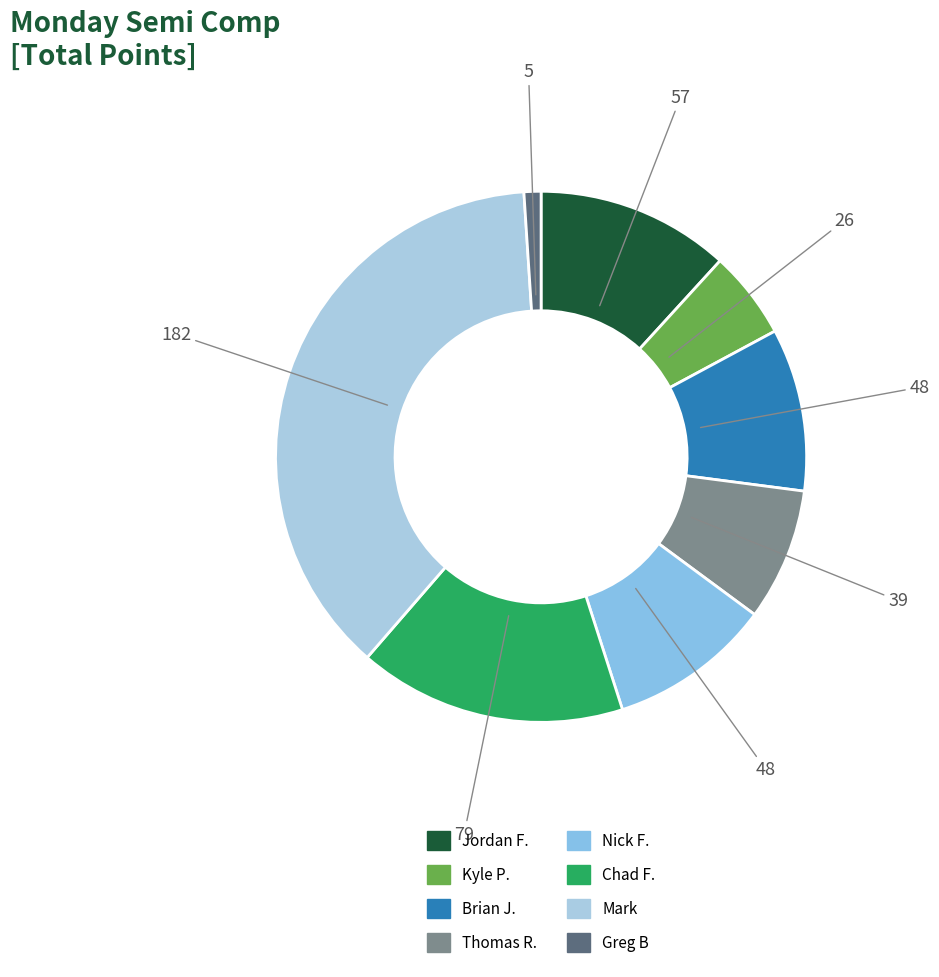

What is the change in value from Kyle P. to Brian J.?

+22